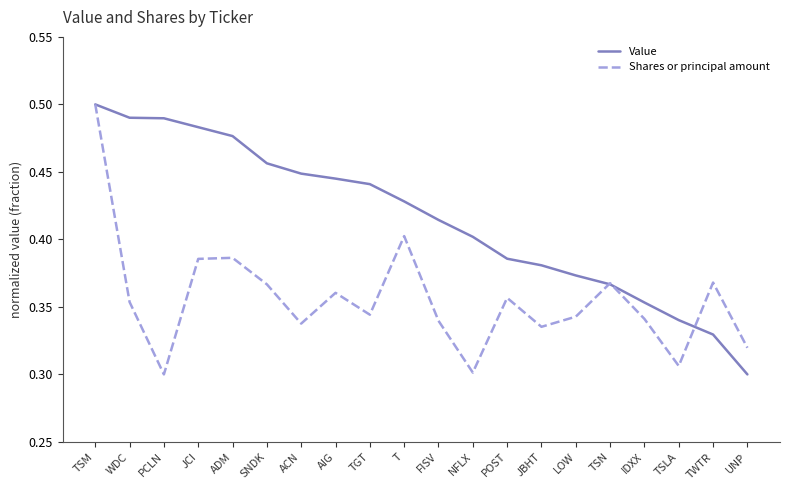

List the series in order of their overall mean, lowest first.

Shares or principal amount, Value